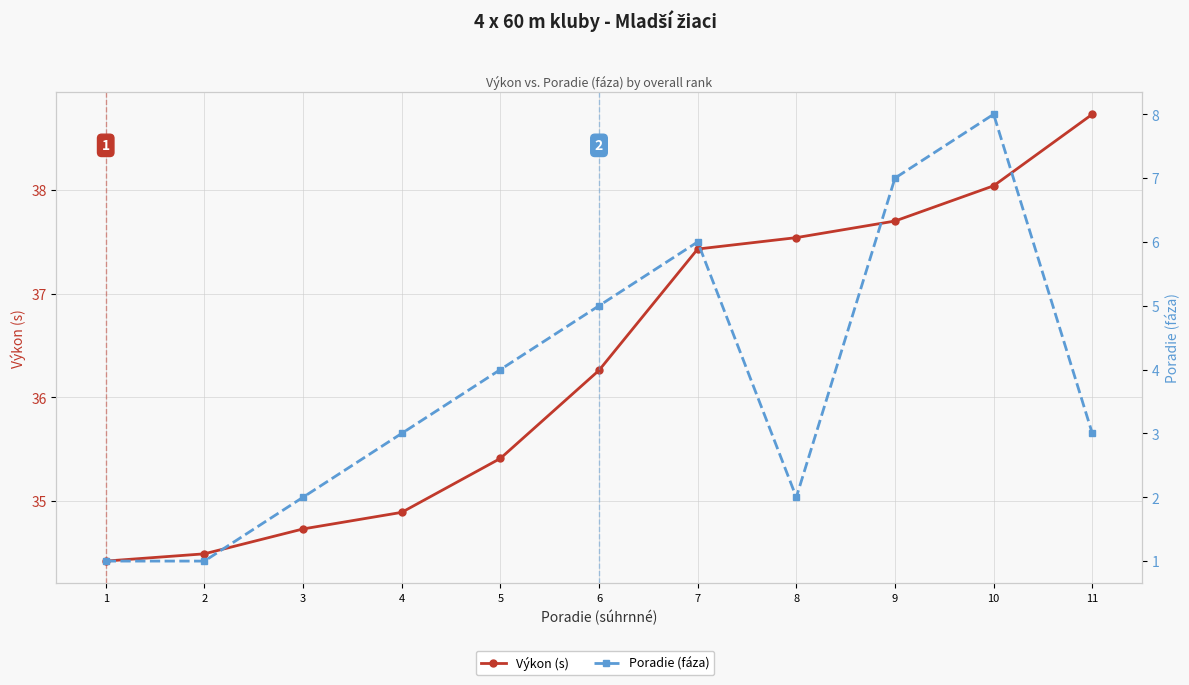

Does the chart have visible grid lines?

Yes